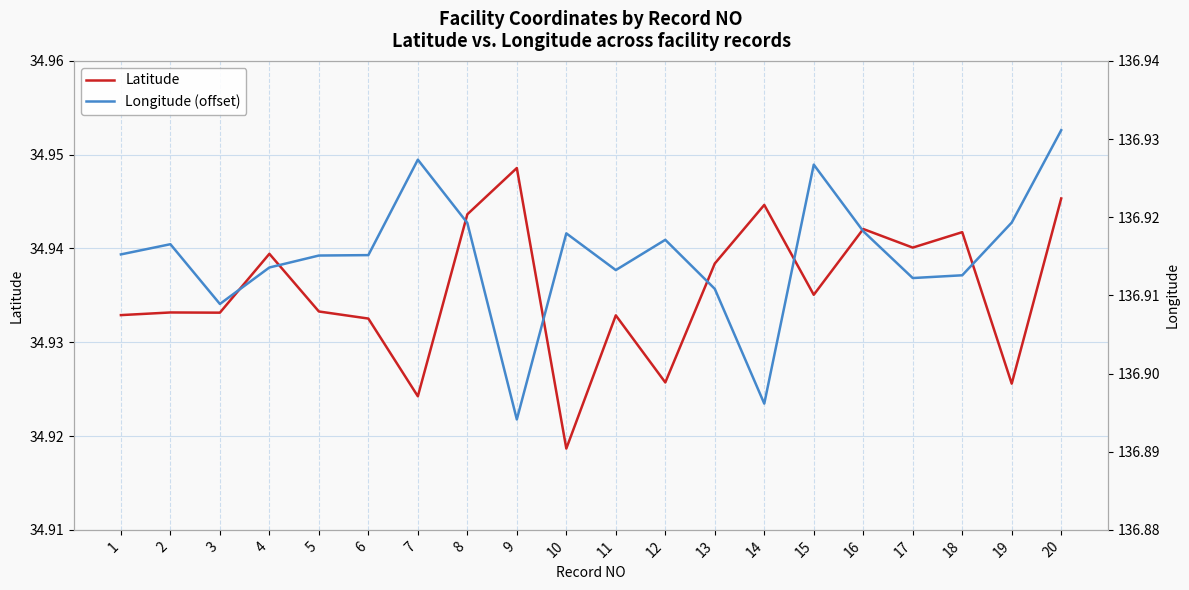

At which category does Longitude (offset) reach its first local valley?

3